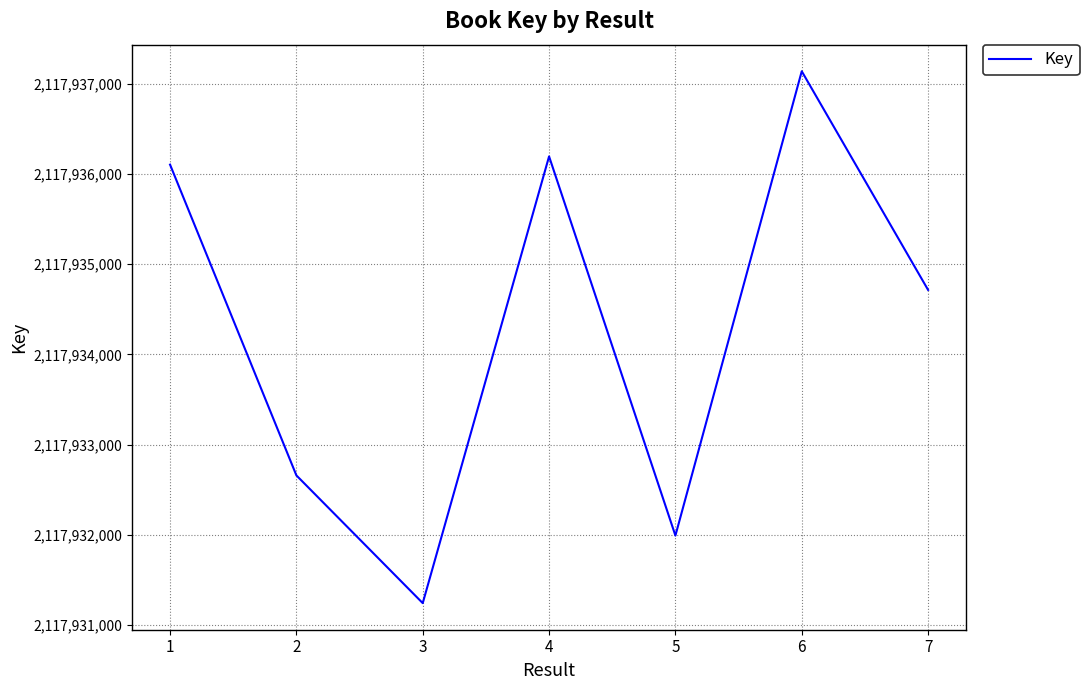

Is it true that the value at 6 is 2117937138?

True